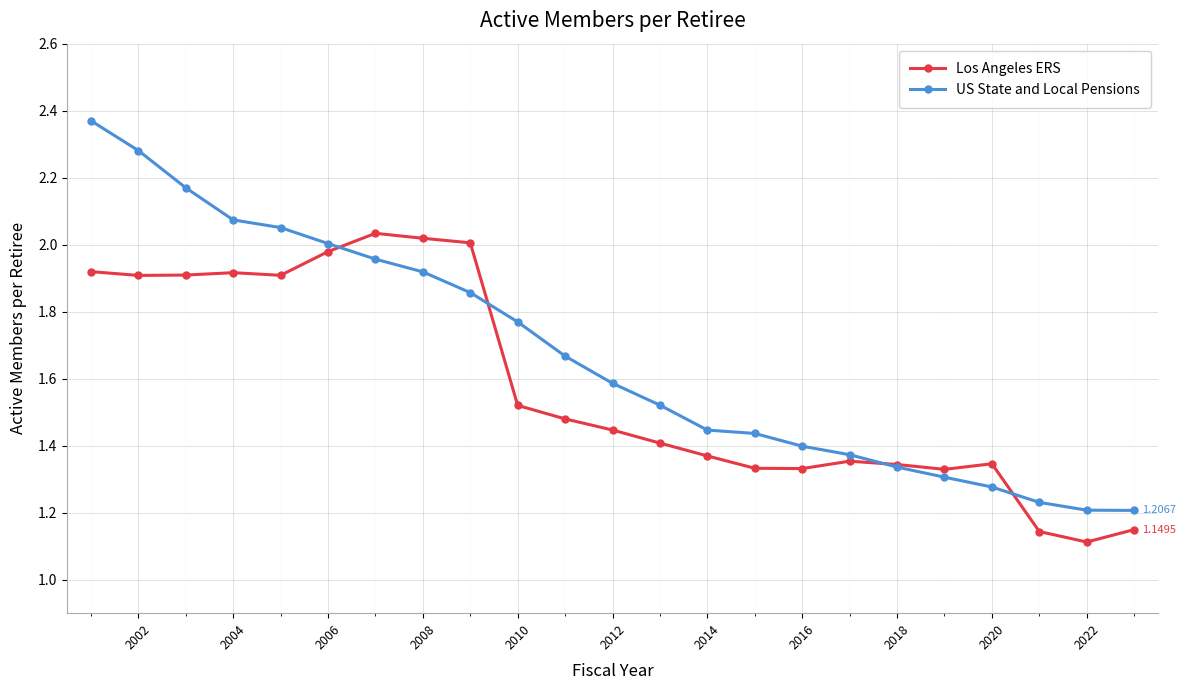

Rank the series by their average value, from highest to lowest.

US State and Local Pensions, Los Angeles ERS